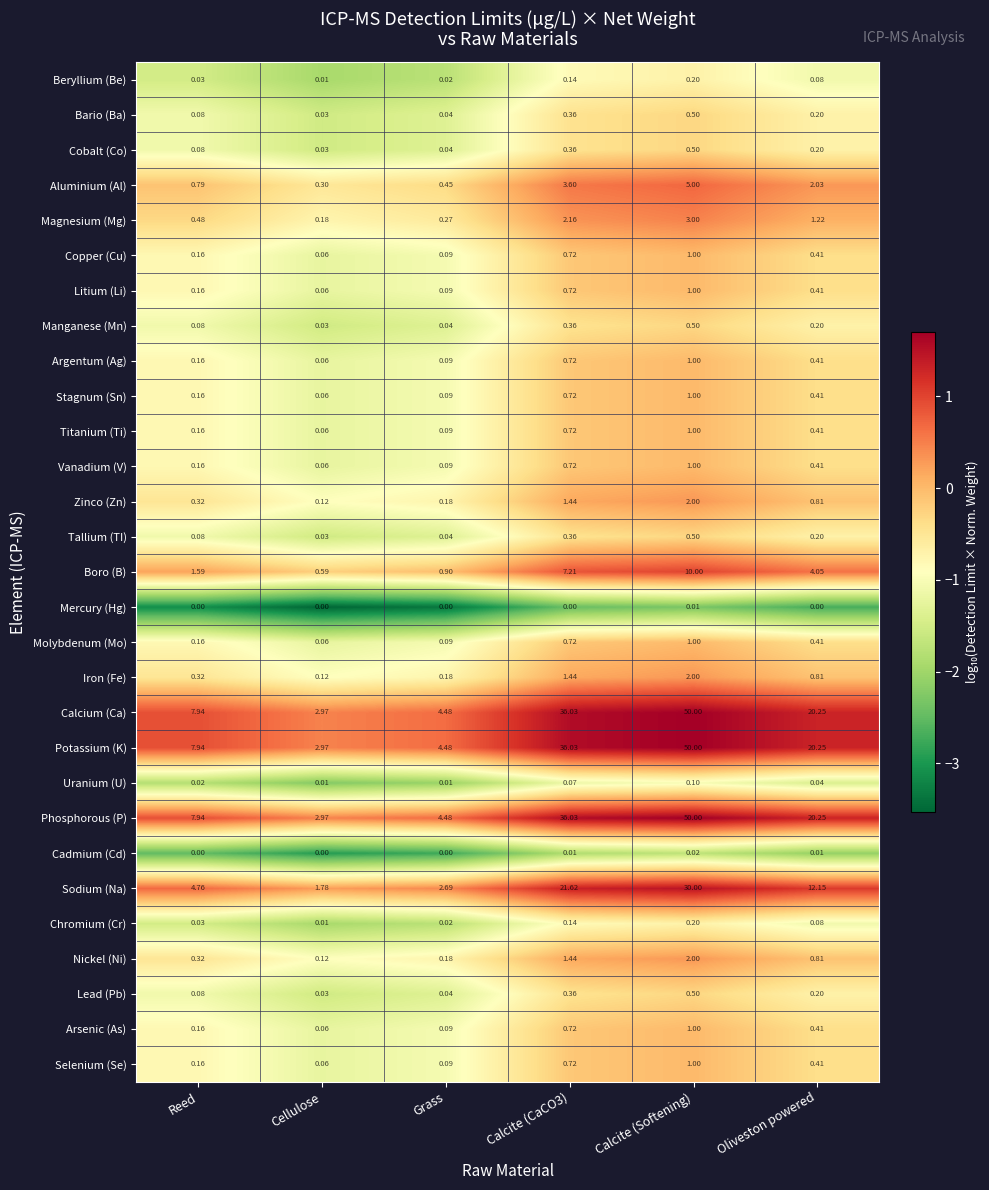

Where is Copper (Cu) nearest to the value 0?

Cellulose